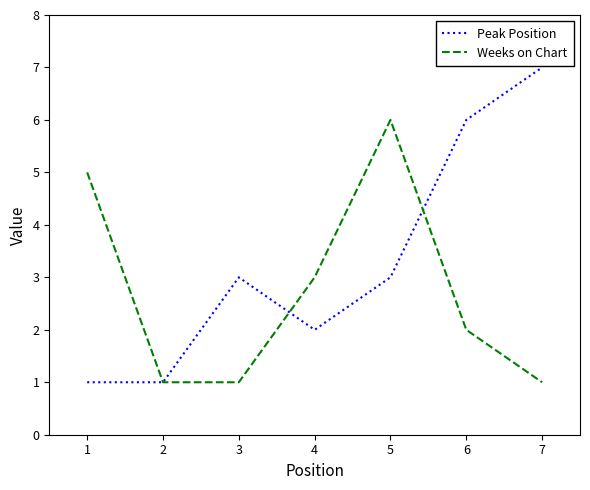

Which series has the largest total across all categories?

Peak Position